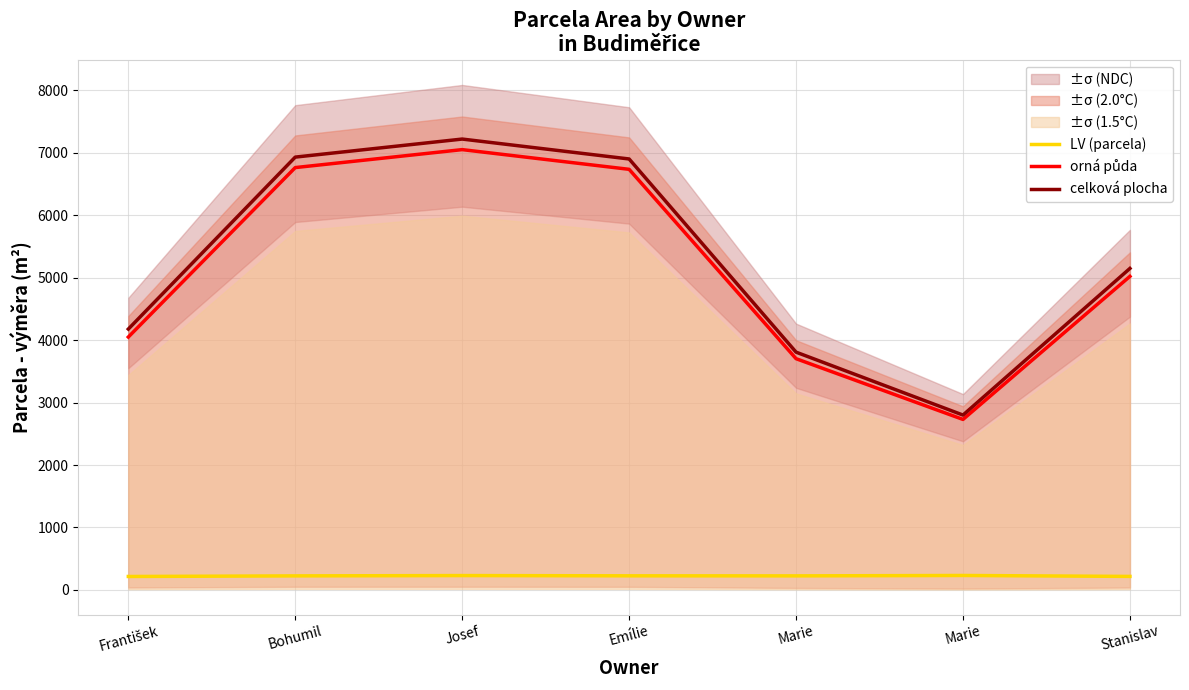

What is the spread (max minus min) of values at Josef?

6990.3